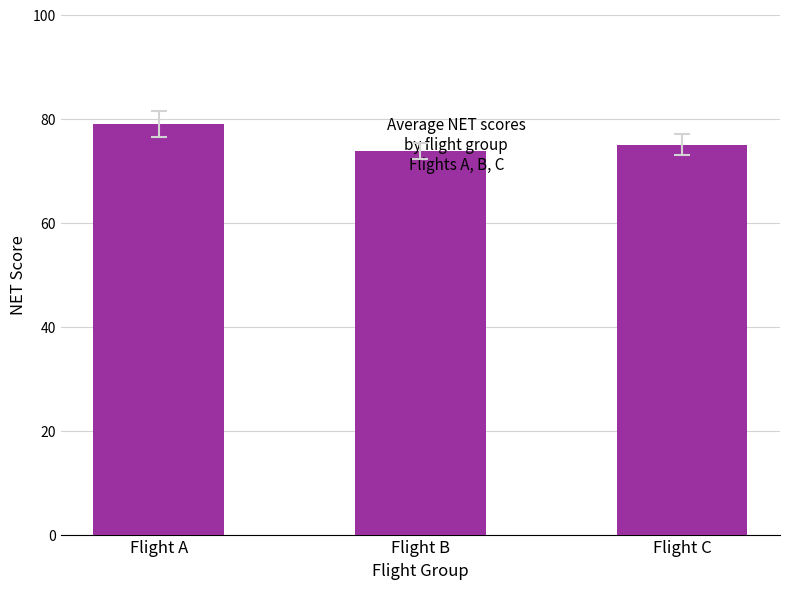

Which category has the lowest value across all series?

Flight B